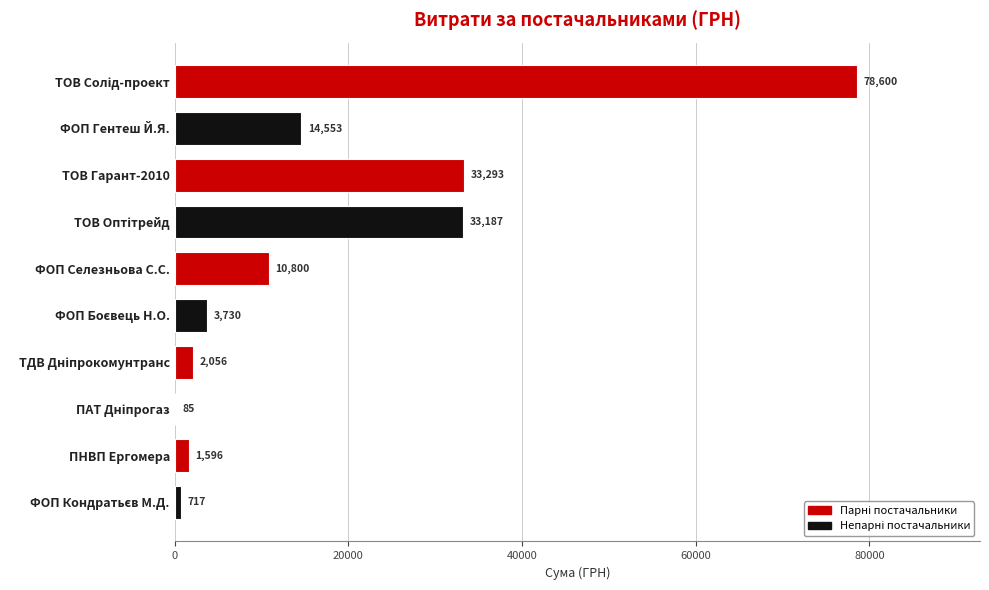

What is the greatest value displayed?

78600.0